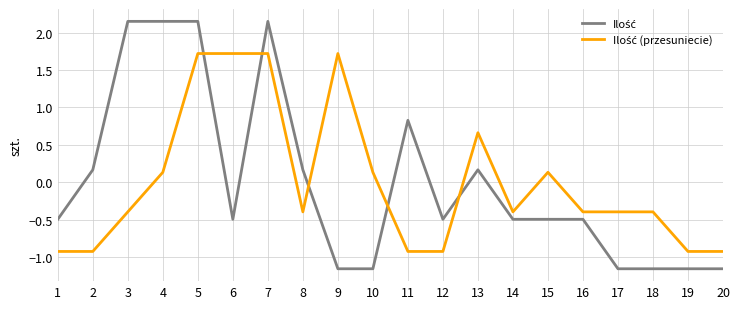

How many lines are shown in the chart?

2